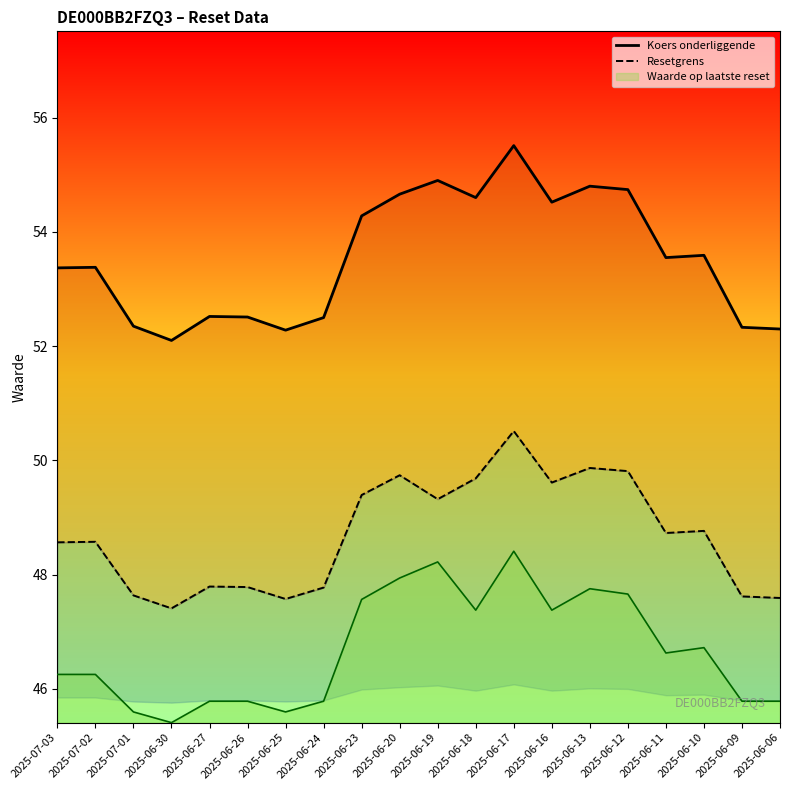

At 2025-06-24, list the series in order from largest to smallest.

Koers onderliggende, Resetgrens